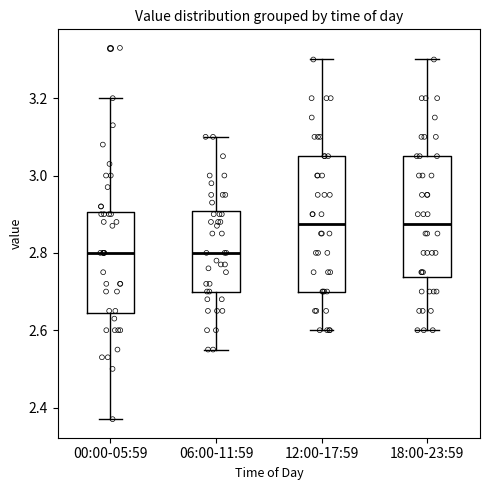

Where does the median line of the box for 00:00-05:59 sit on the y-axis? The values are not printed on the chart, so give them approximately, as read against the axis.

2.80